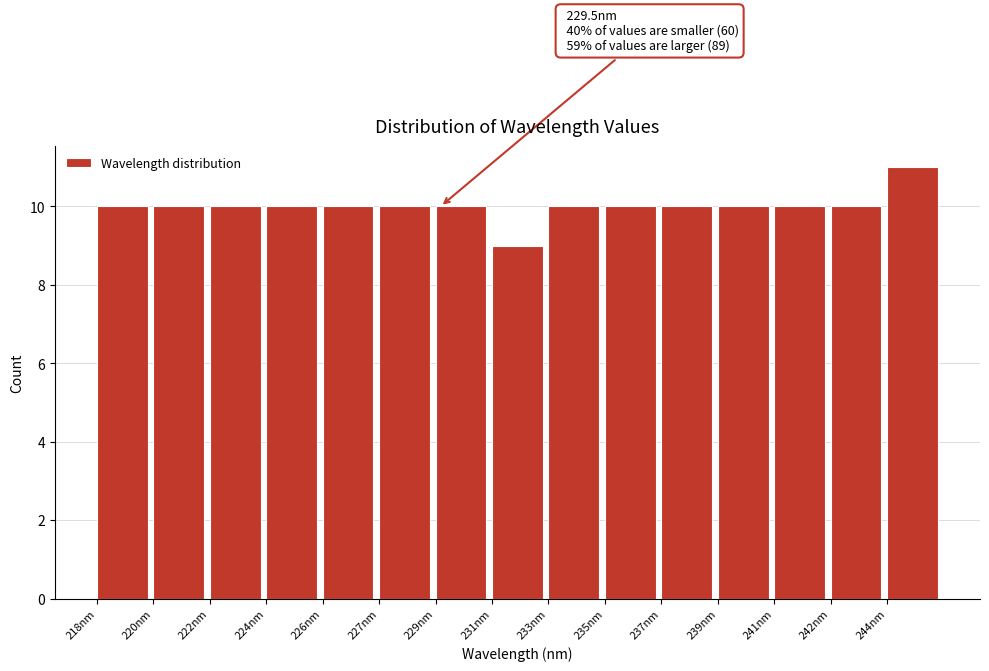

Reading left to right, what are all the values shown in this chart?

10	10	10	10	10	10	10	9	10	10	10	10	10	10	11